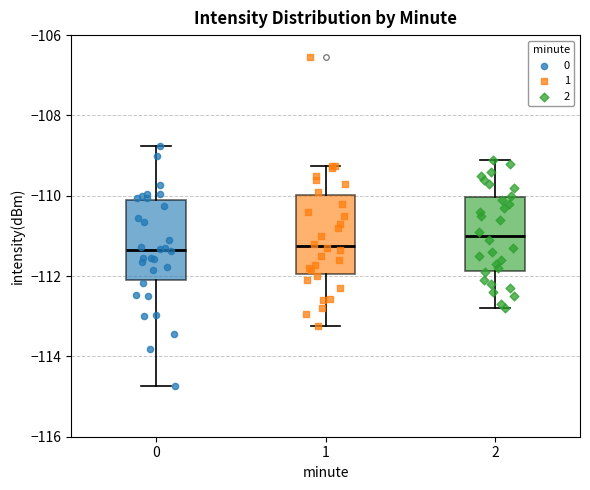

Reading left to right, read every box against the y-axis: the position of its median line, the range the box covers, and the ends of its whiskers. The values are not printed on the chart, so give them approximately, as read against the axis.

0: median -111.4, box -112.0 to -110.2, whiskers -114.8 to -108.8
1: median -111.2, box -112.0 to -110.0, whiskers -113.2 to -109.2
2: median -111.0, box -111.8 to -110.0, whiskers -112.8 to -109.0